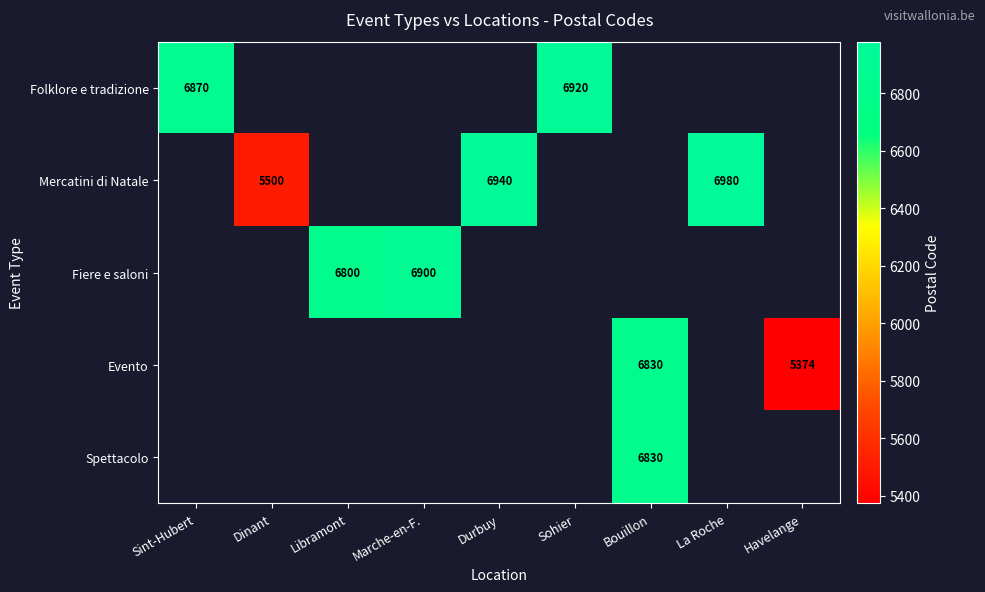

True or false: Folklore e tradizione has a value of 6870 at Sint-Hubert.

True